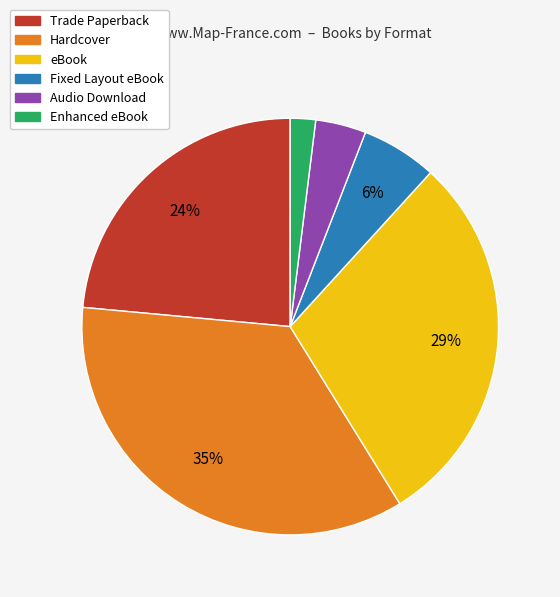

To the nearest percent, what is the difference between the Audio Download and Hardcover slice percentages?

31%